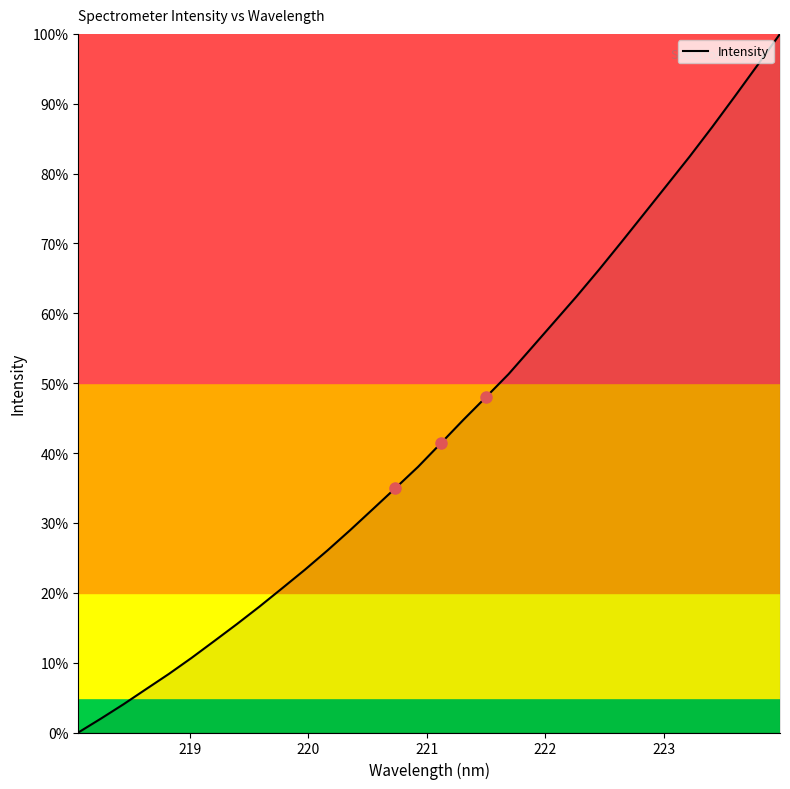

What is the highest value of the Intensity series?

100.0